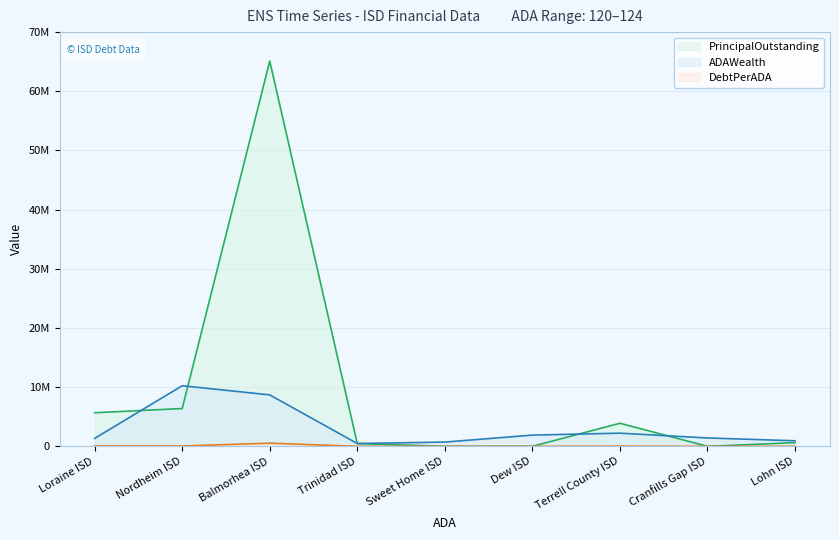

Reading left to right, extract all data points from this chart.

ADAWealth: Loraine ISD=1346517.2	Nordheim ISD=10235398.6	Balmorhea ISD=8692533.9	Trinidad ISD=475002.2	Sweet Home ISD=715637.4	Dew ISD=1892975.4	Terrell County ISD=2222933.1	Cranfills Gap ISD=1411203.7	Lohn ISD=933895.9
PrincipalOutstanding: Loraine ISD=5675000.0	Nordheim ISD=6385000.0	Balmorhea ISD=65105000.0	Trinidad ISD=460000.0	Sweet Home ISD=0.0	Dew ISD=0.0	Terrell County ISD=3895000.0	Cranfills Gap ISD=0.0	Lohn ISD=620000.0
DebtPerADA: Loraine ISD=45951.4	Nordheim ISD=51742.3	Balmorhea ISD=530041.5	Trinidad ISD=3749.6	Sweet Home ISD=0.0	Dew ISD=0.0	Terrell County ISD=32094.6	Cranfills Gap ISD=0.0	Lohn ISD=5150.4